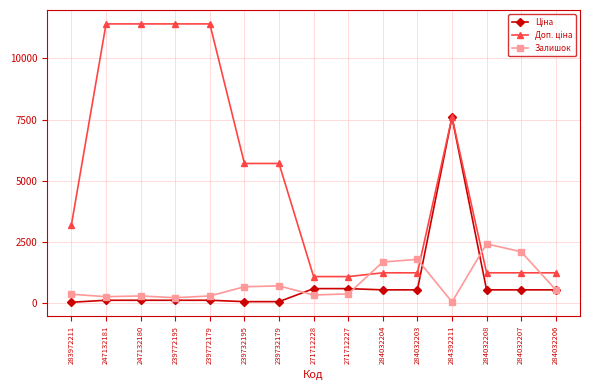

What position from the left is 239772195?

4